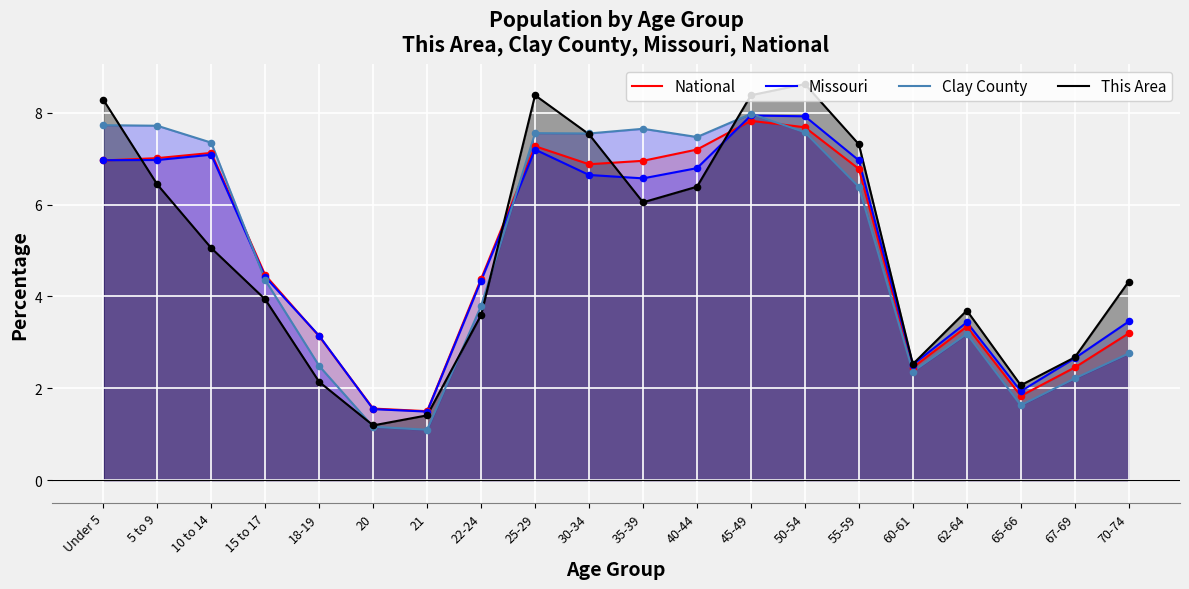

Which series has the largest total across all categories?

National